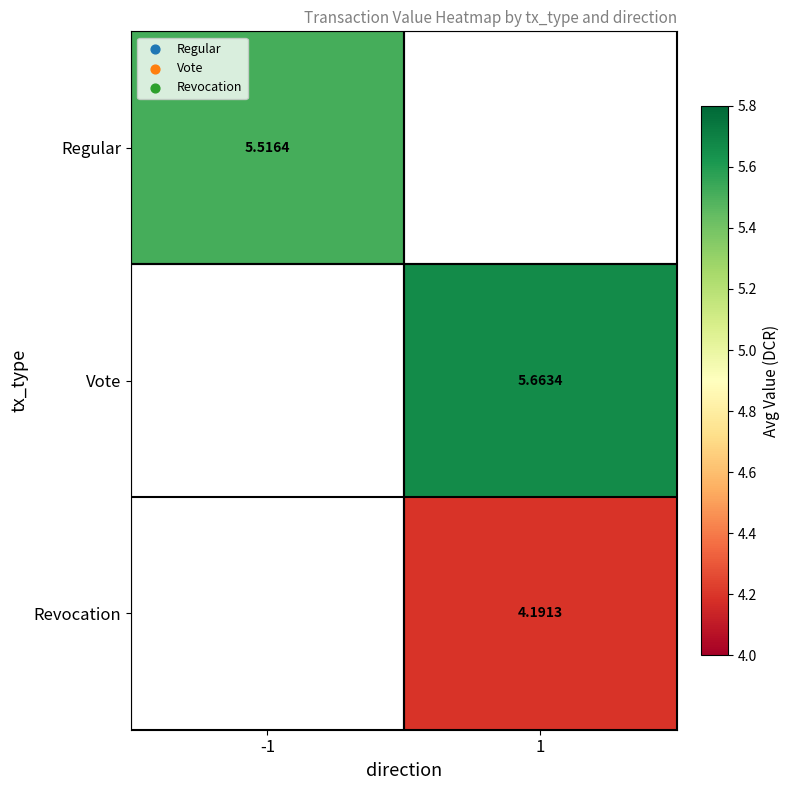

Is the value of Revocation at 1 greater than the value of Vote at 1?

No